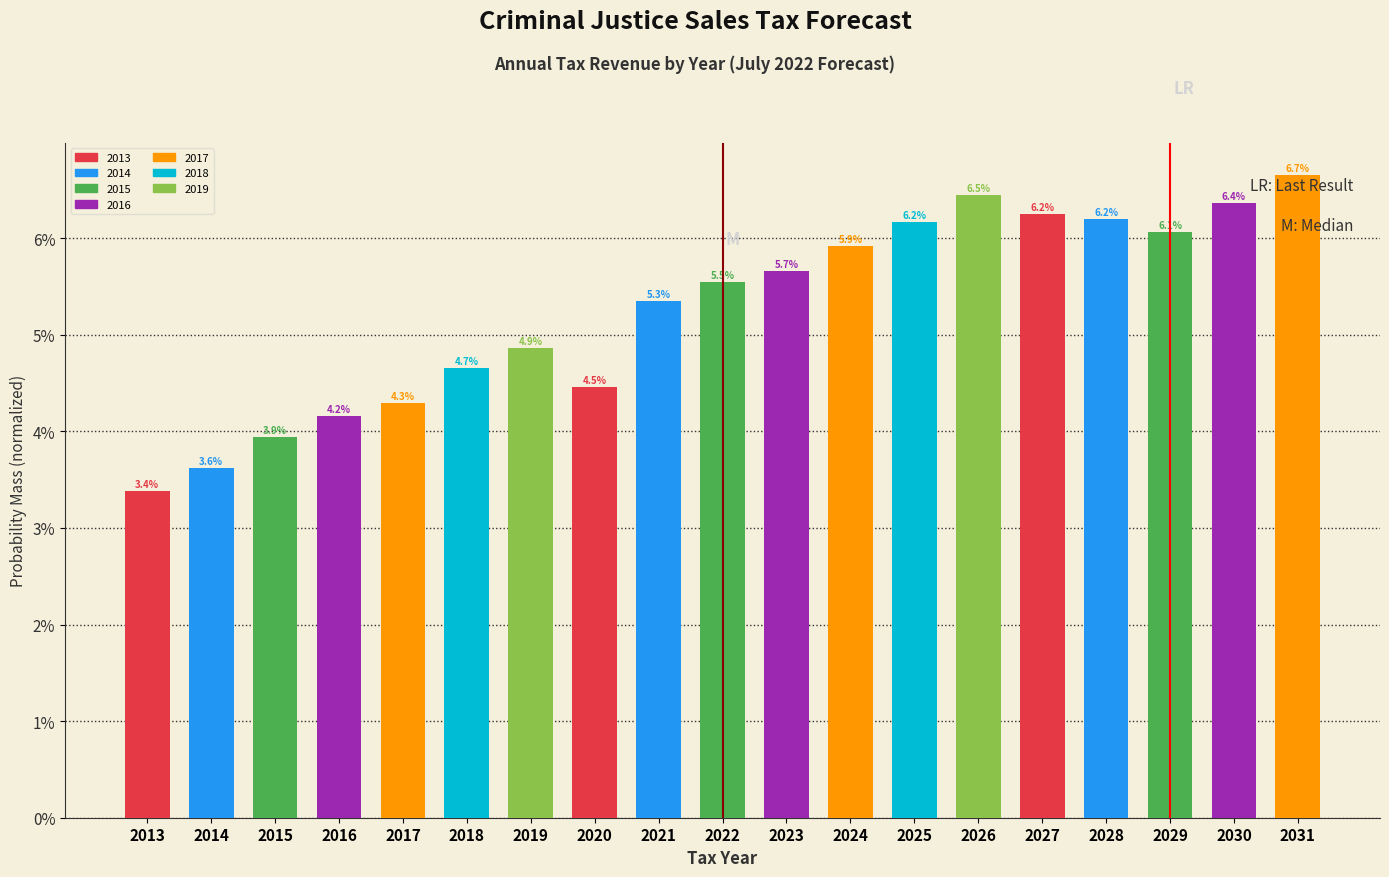

Reading left to right, transcribe all the data shown in this chart.

3.4	3.6	3.9	4.2	4.3	4.7	4.9	4.5	5.3	5.5	5.7	5.9	6.2	6.5	6.2	6.2	6.1	6.4	6.7